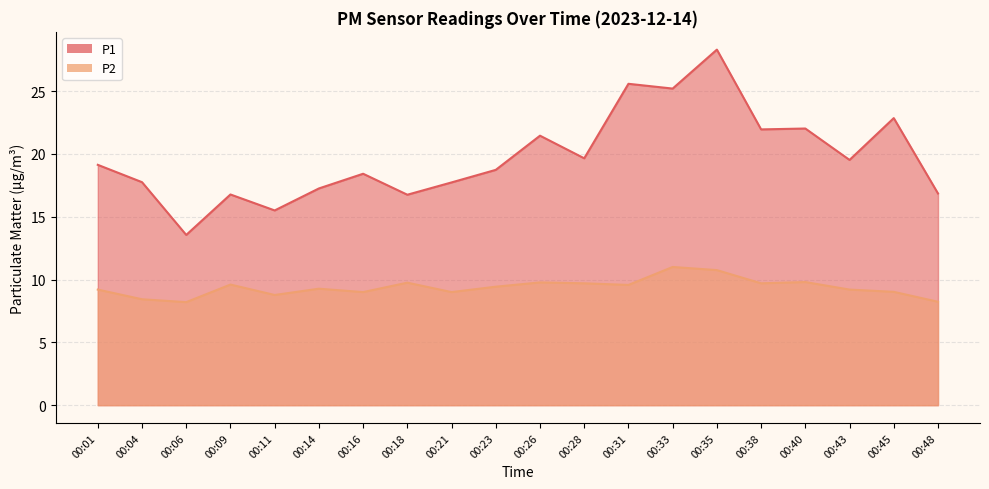

The value of P1 at 00:38 is 21.9. True or false?

True